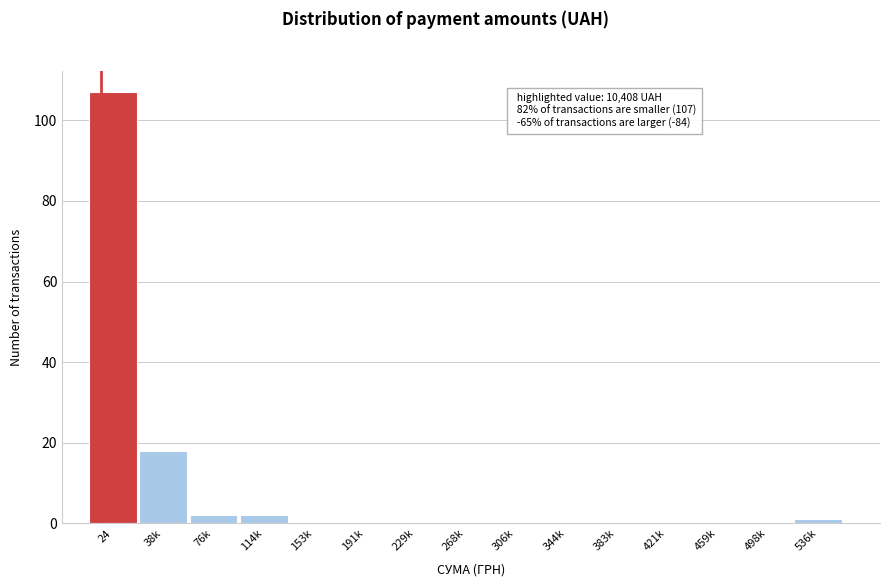

Reading left to right, extract all data points from this chart.

24=107	38k=18	76k=2	114k=2	153k=0	191k=0	229k=0	268k=0	306k=0	344k=0	383k=0	421k=0	459k=0	498k=0	536k=1